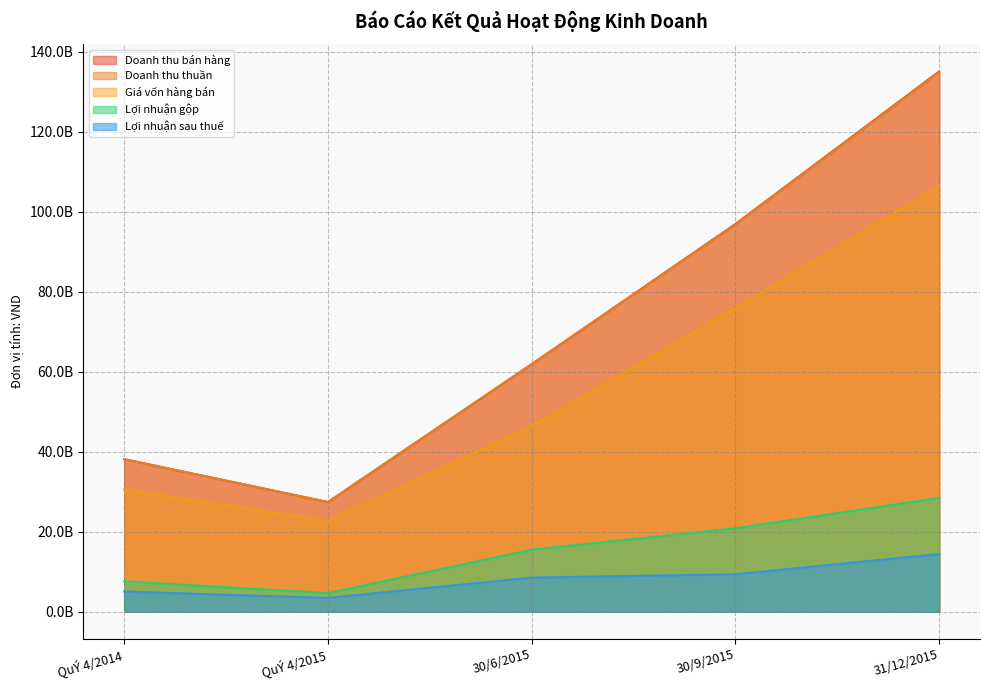

True or false: Lợi nhuận gộp and Giá vốn hàng bán intersect in this chart.

False